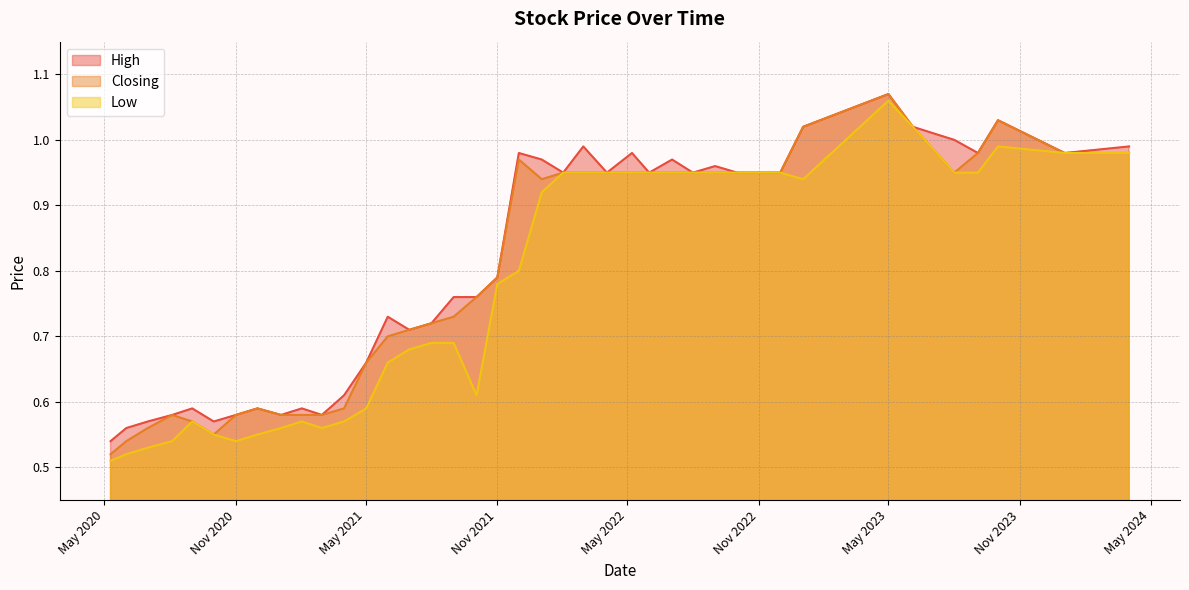

What is the total value across all series at 01/07/2020?

1.7